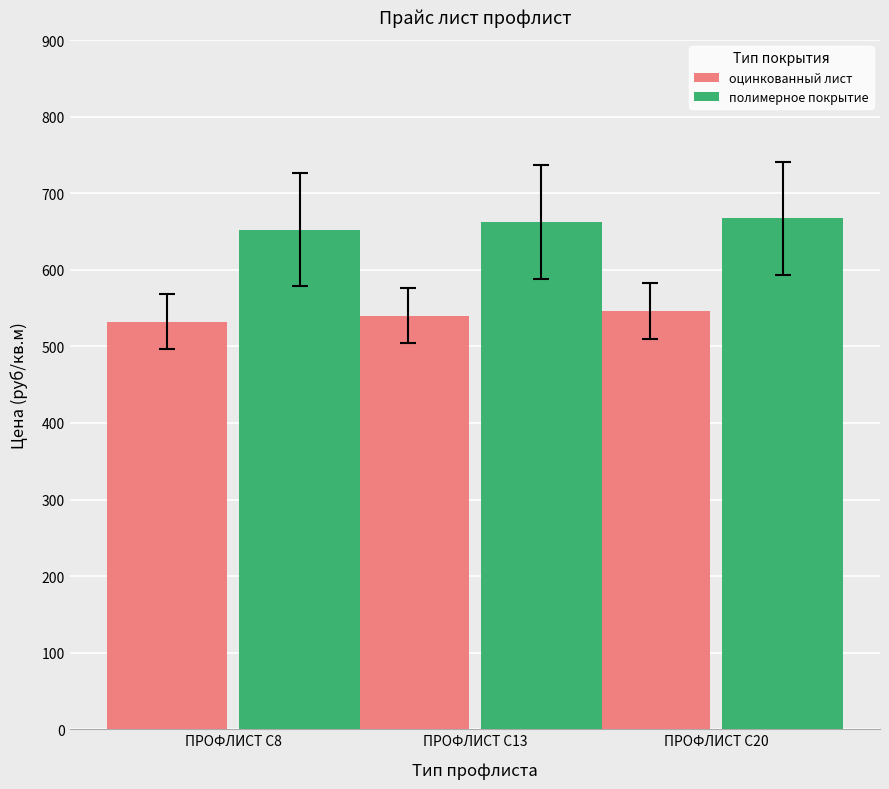

What is the greatest value displayed?

667.5